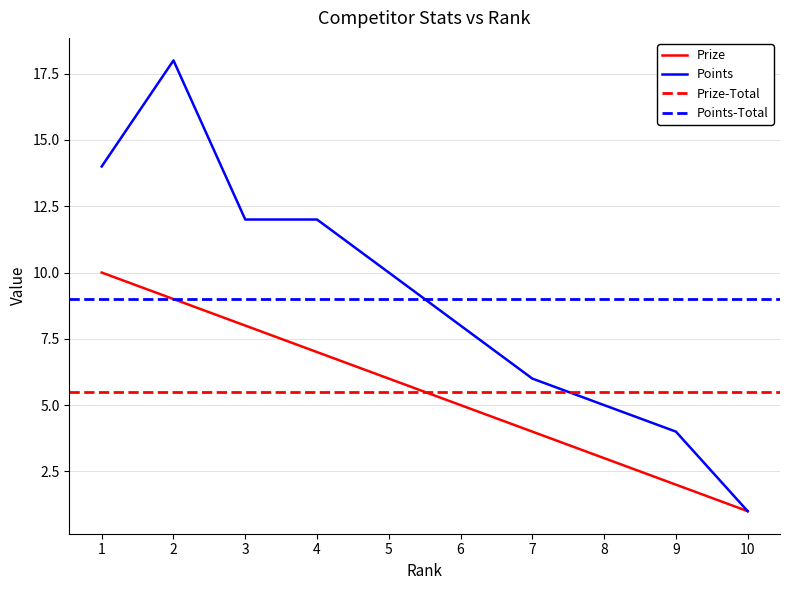

What is the spread (max minus min) of values at 9?

2